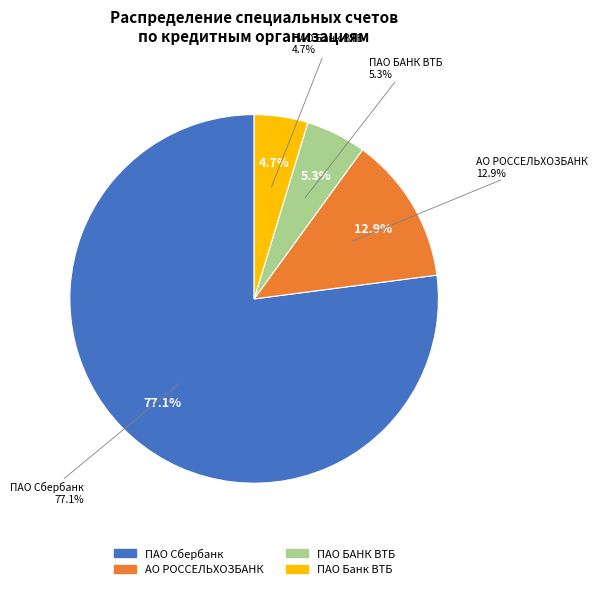

Rank the categories by value from highest to lowest.

ПАО Сбербанк, АО РОССЕЛЬХОЗБАНК, ПАО БАНК ВТБ, ПАО Банк ВТБ